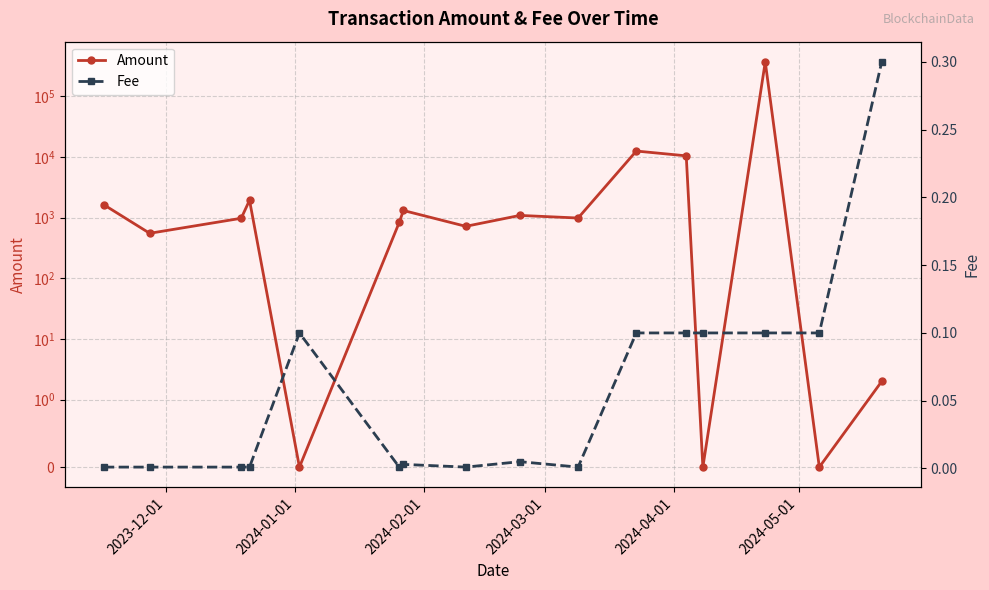

Reading left to right, list all the values displayed in this chart.

Amount: 1624.3	551.4	975.2	1930.1	0.0	834.3	1309.8	718.3	1086.7	984.4	12500.0	10416.7	0.0	367619.7	0.0	2.0
Fee: 0.0	0.0	0.0	0.0	0.1	0.0	0.0	0.0	0.0	0.0	0.1	0.1	0.1	0.1	0.1	0.3